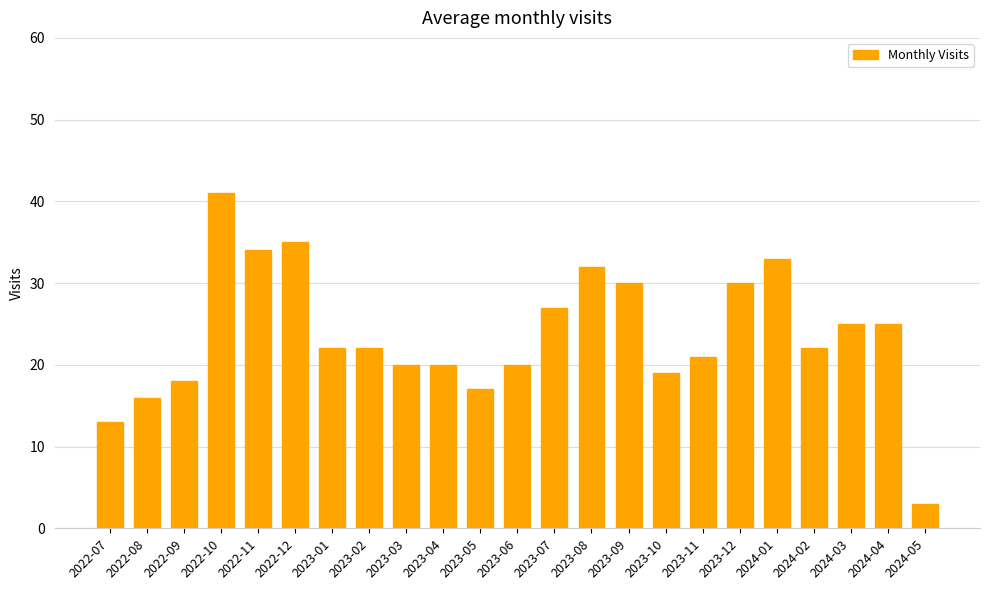

How many bars are there in total?

23